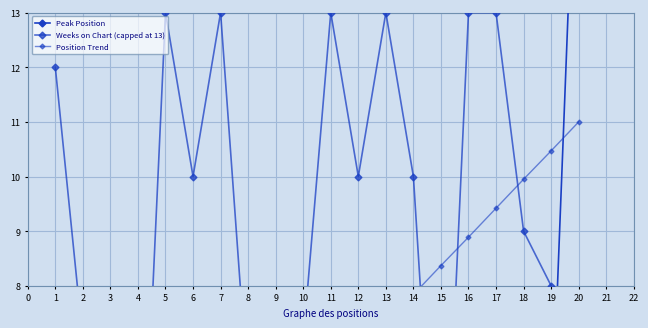

What is the difference between the maximum and minimum values in the Weeks on Chart (capped at 13) series?

12.0